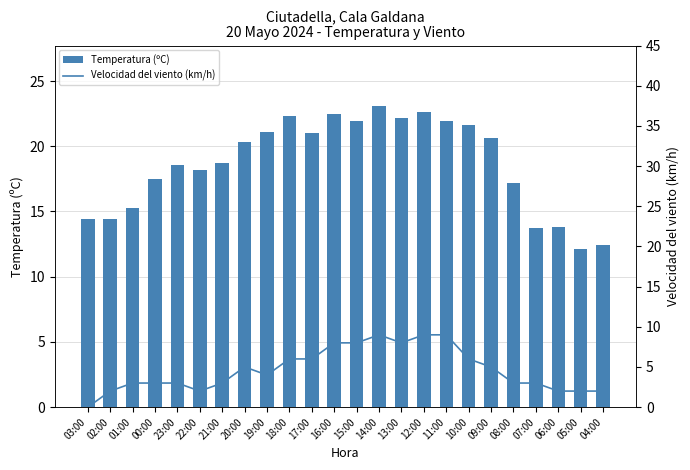

What is the label of the 4th bar from the right?

07:00